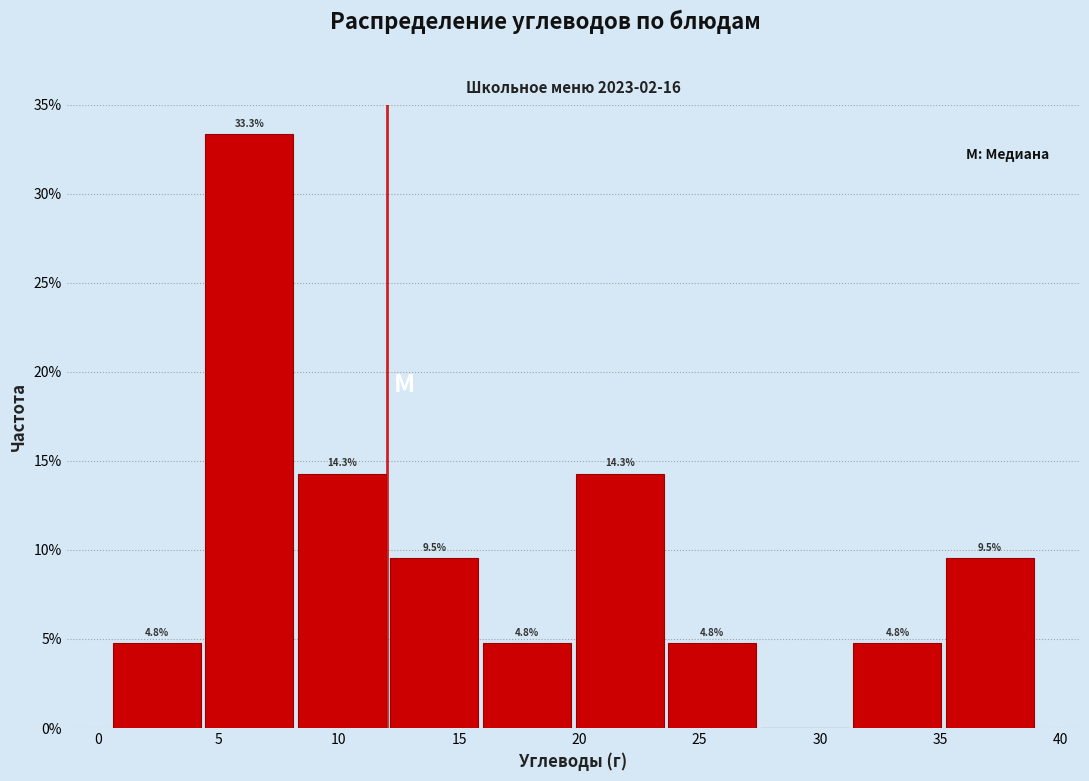

Over which range of the x-axis is the bar tallest?

4.35 to 8.20